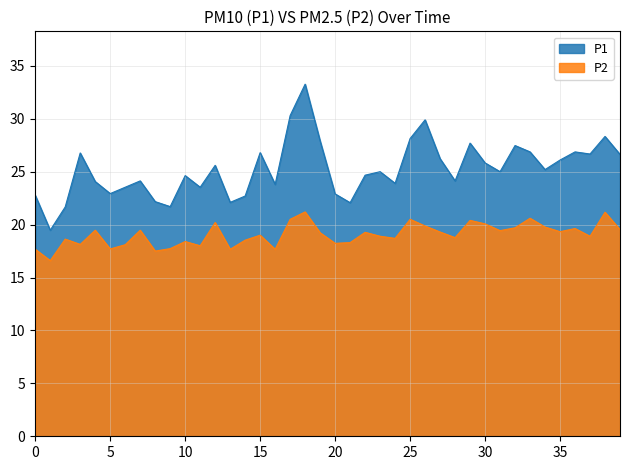

Count the number of categories in the chart.

40